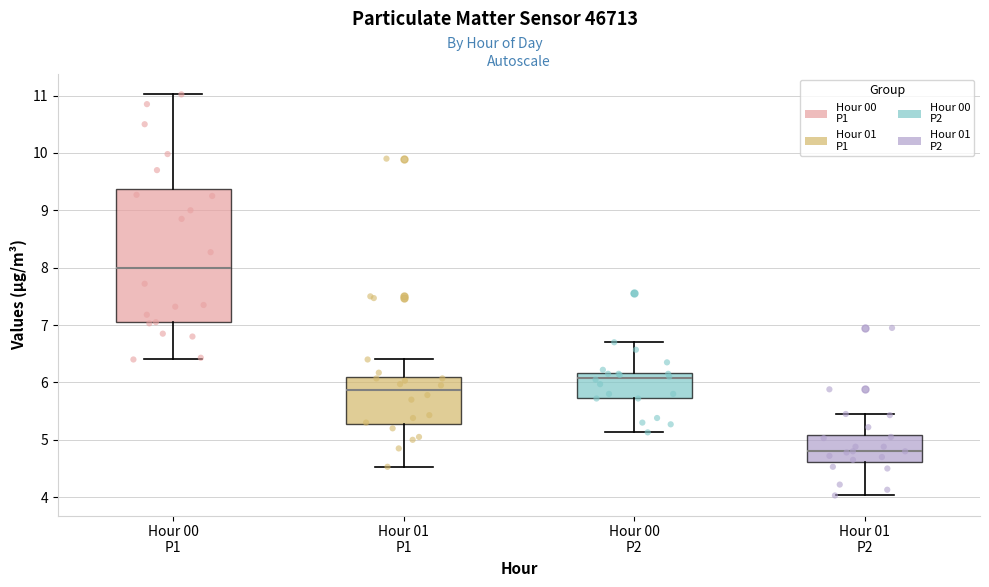

Where does the lower whisker of the box for Hour 01 P1 end on the y-axis? The values are not printed on the chart, so give them approximately, as read against the axis.

4.5